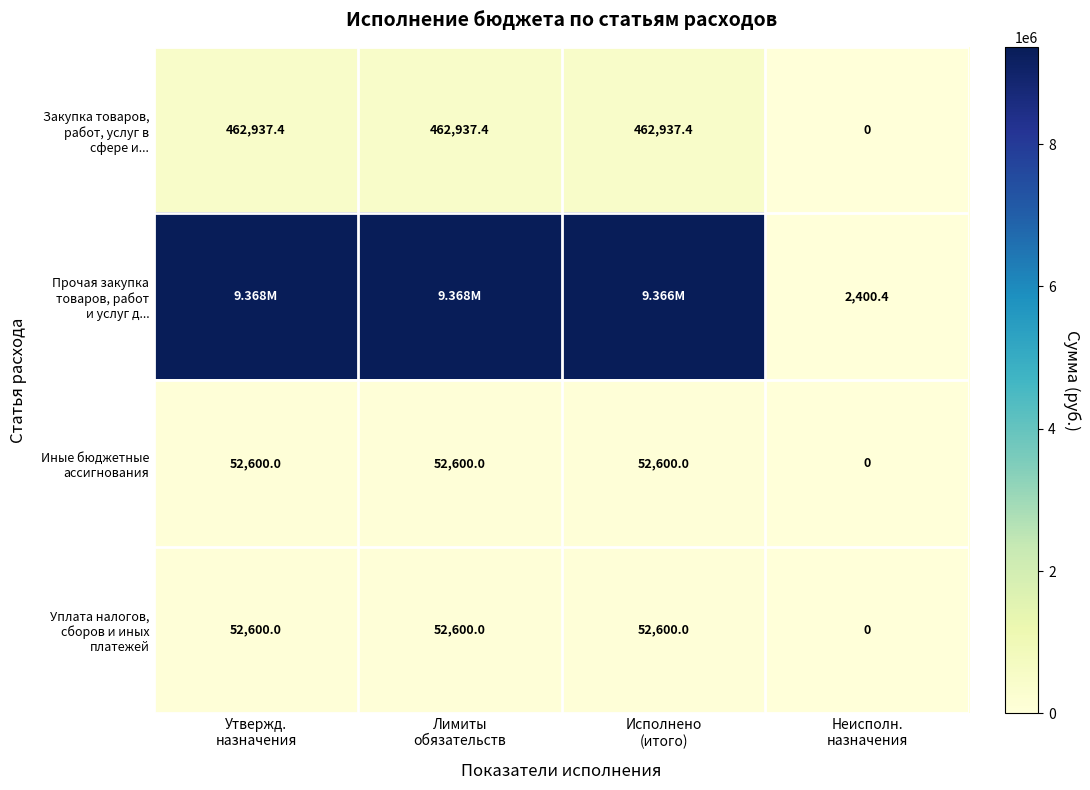

At Неисполн. назначения, list the series in order from smallest to largest.

Закупка товаров, работ, услуг в сфере и..., Иные бюджетные ассигнования, Уплата налогов, сборов и иных платежей, Прочая закупка товаров, работ и услуг д...